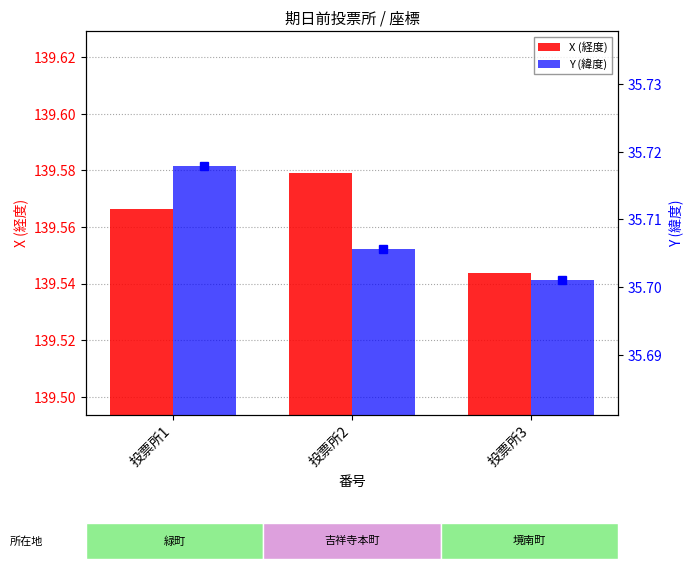

How many bars are there in each group?

2